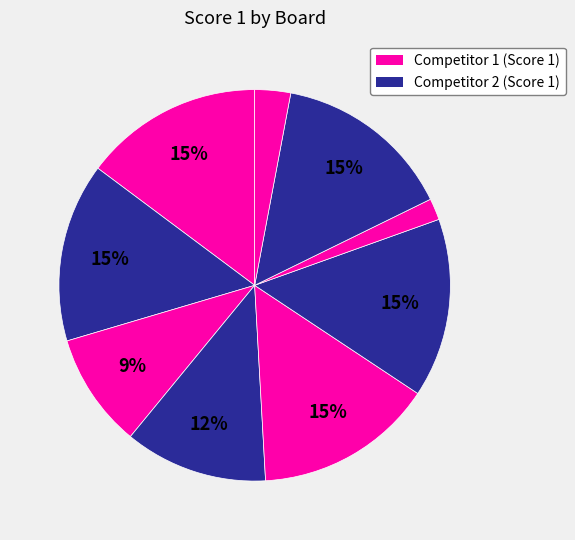

Rank the categories by value from lowest to highest.

Board 7, Board 9, Board 3, Board 4, Board 1, Board 2, Board 5, Board 6, Board 8